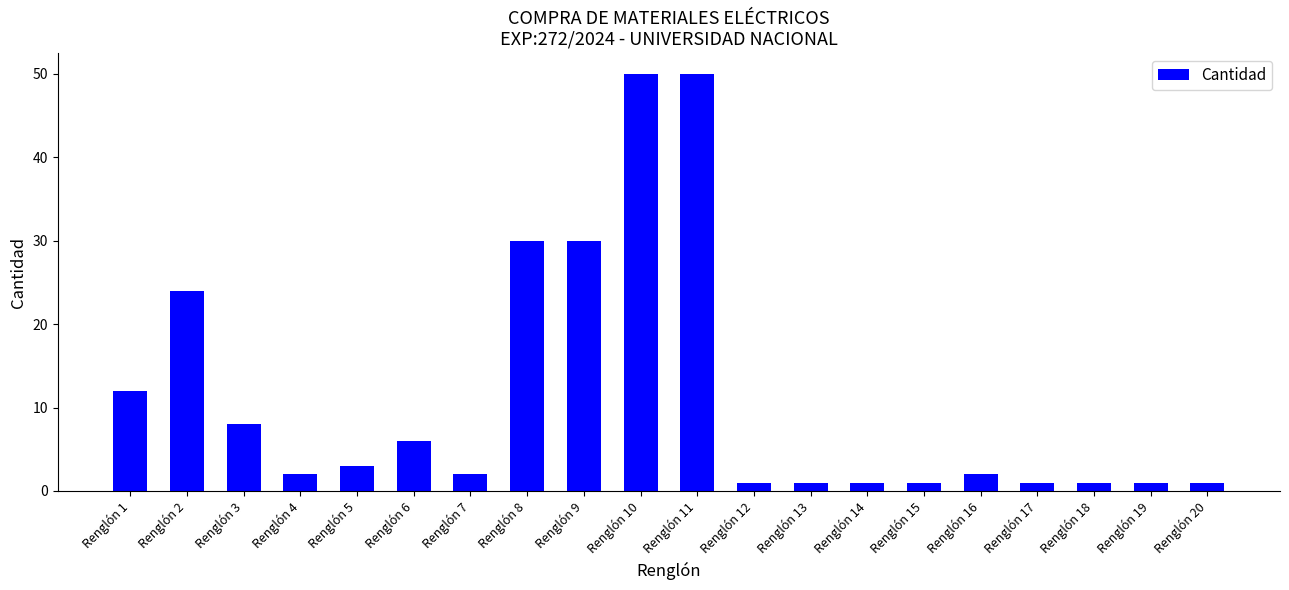

The value at Renglón 9 is 45. True or false?

False